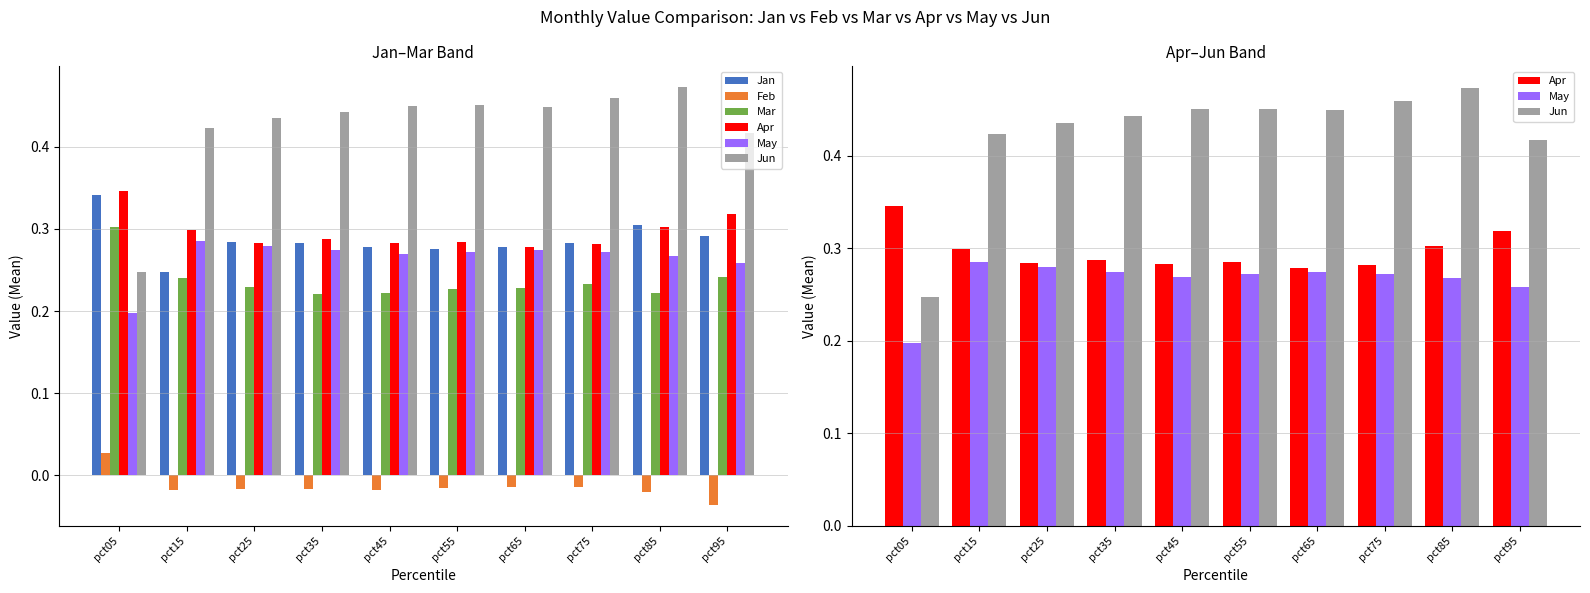

Which has a higher value, pct05 or pct75?

pct05